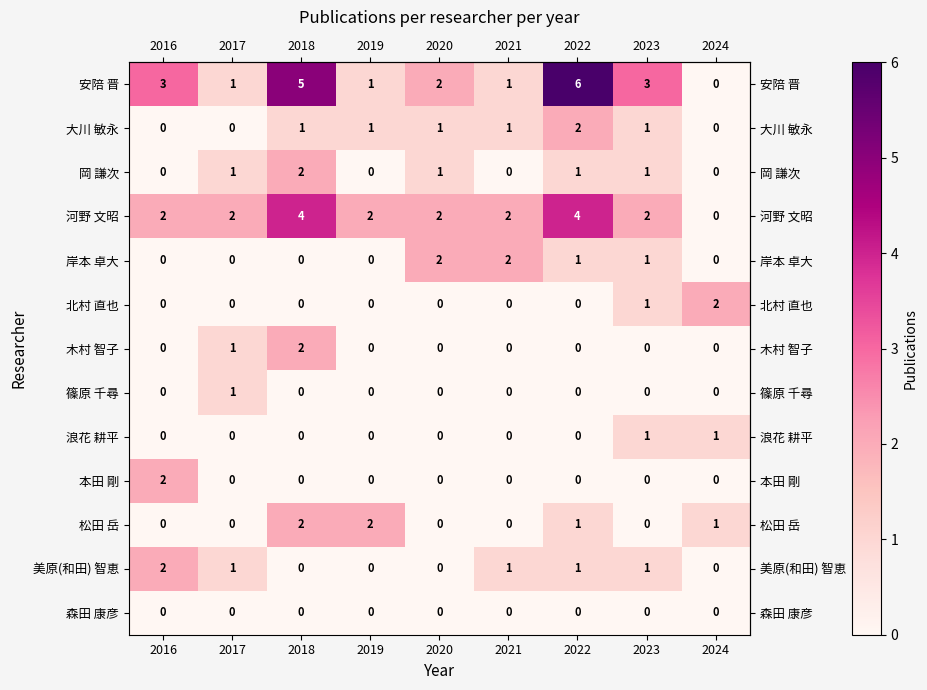

What is the sum of all 木村 智子 values?

3